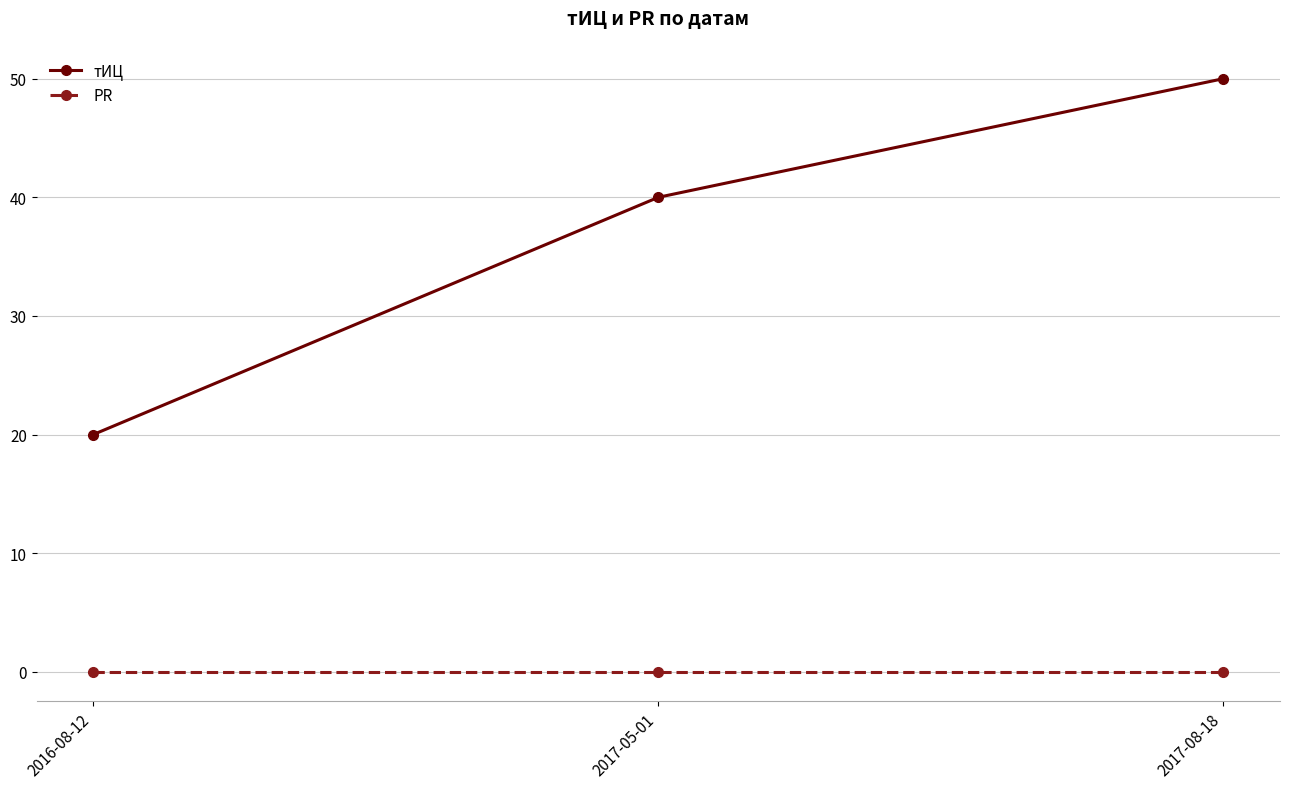

What is the spread (max minus min) of values at 2017-05-01?

40